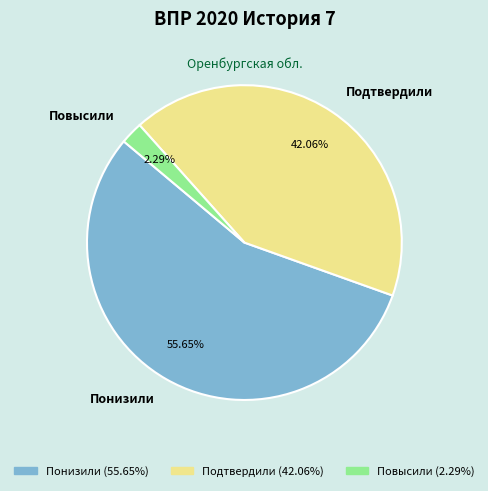

Which has a higher value, Понизили or Повысили?

Понизили